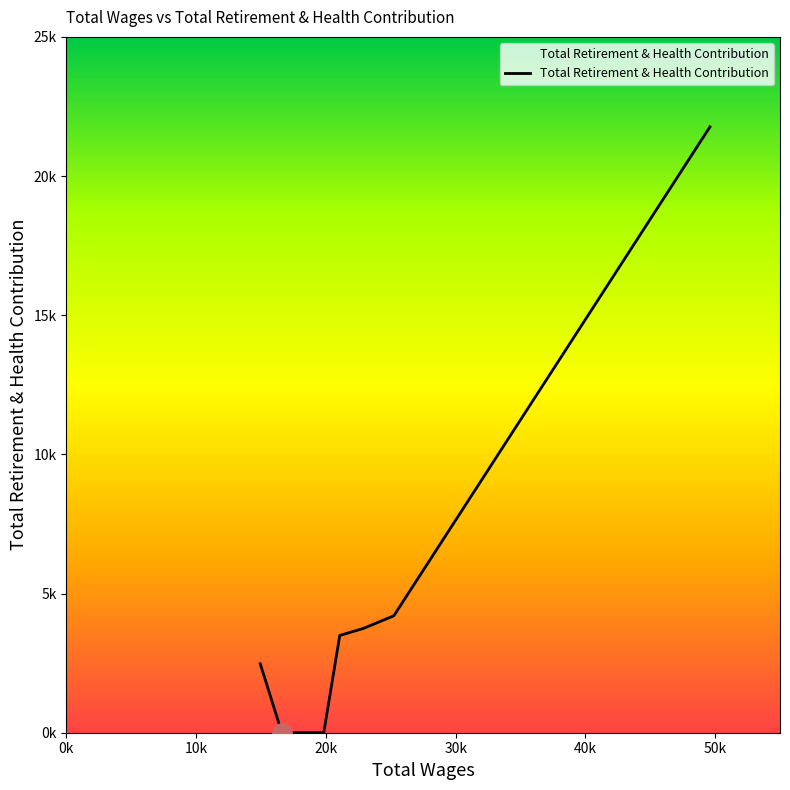

Is this an area chart (filled region under the line)?

Yes